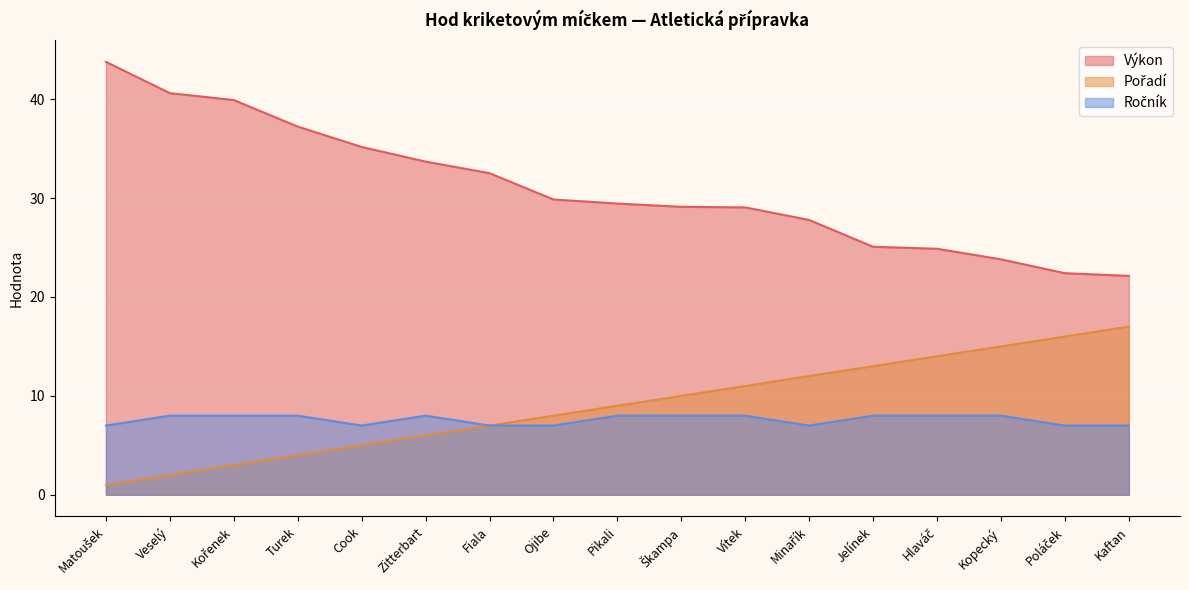

At Vítek, list the series in order from largest to smallest.

Výkon, Pořadí, Ročník